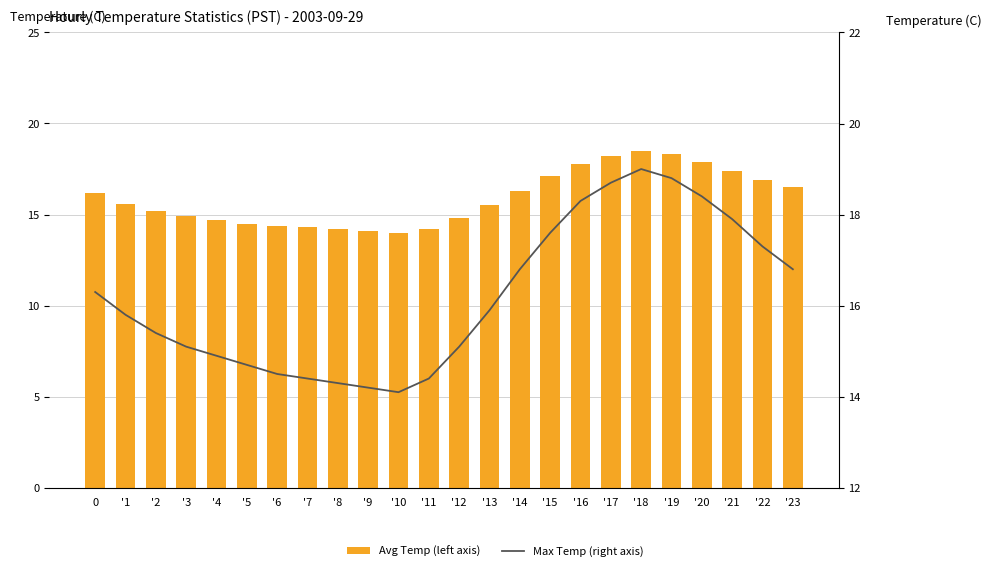

The value of Max Temp (right axis) at '6 is 25.5. True or false?

False